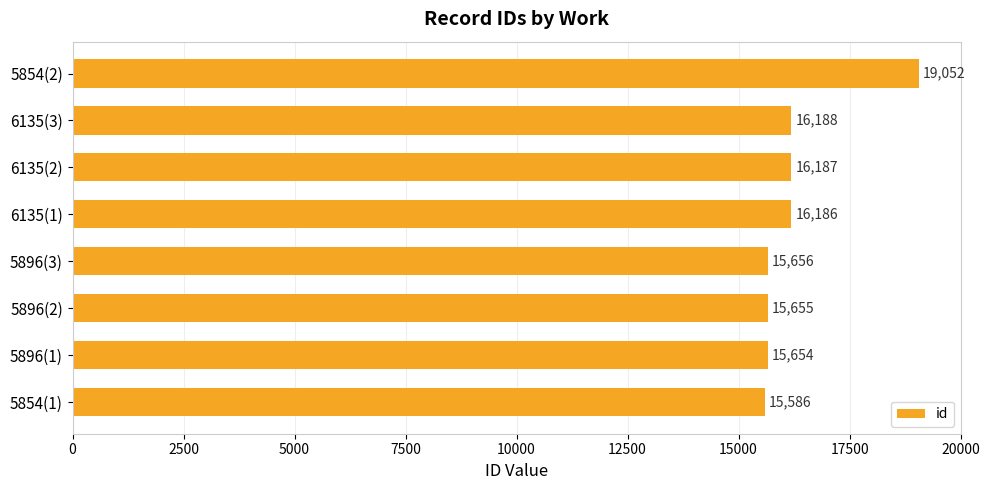

What is the sum of all values?

130164